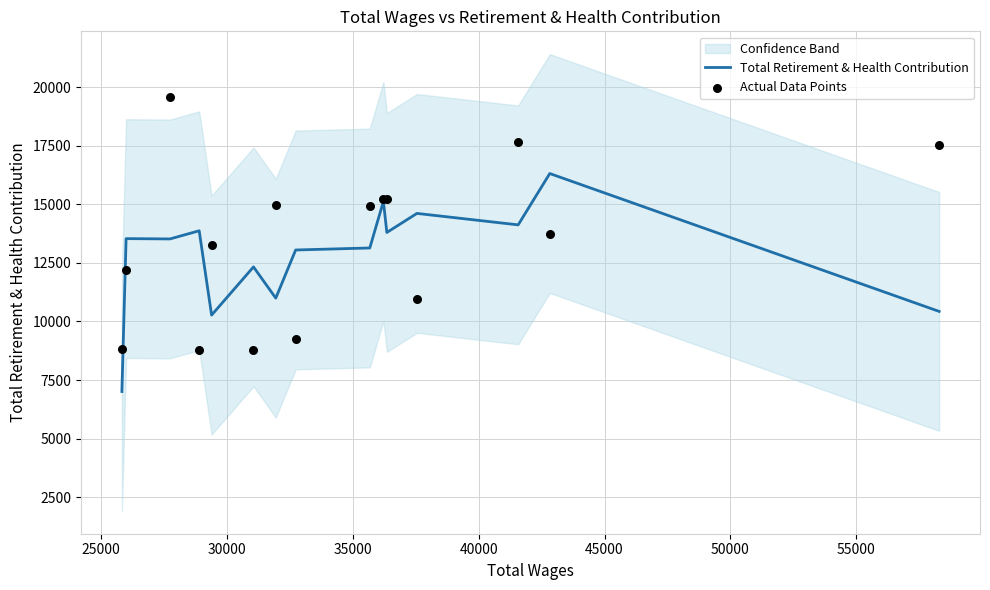

What is the lowest value of the Total Retirement & Health Contribution series?

7009.0